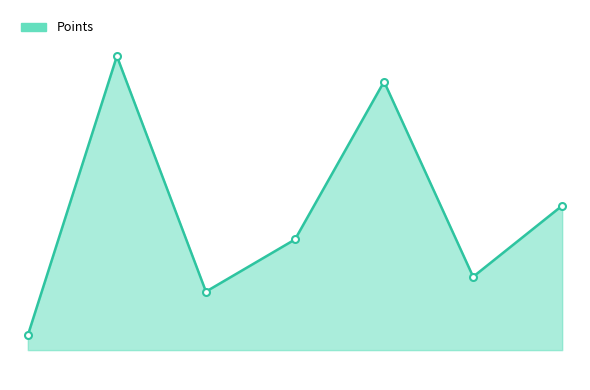

Does the chart have visible grid lines?

No